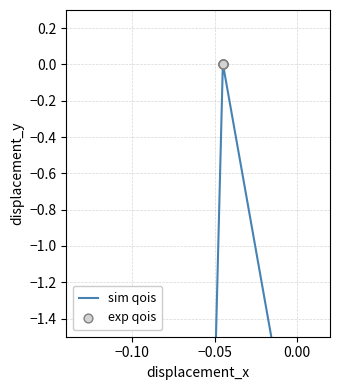

What are all the series names shown in the legend?

sim qois, exp qois